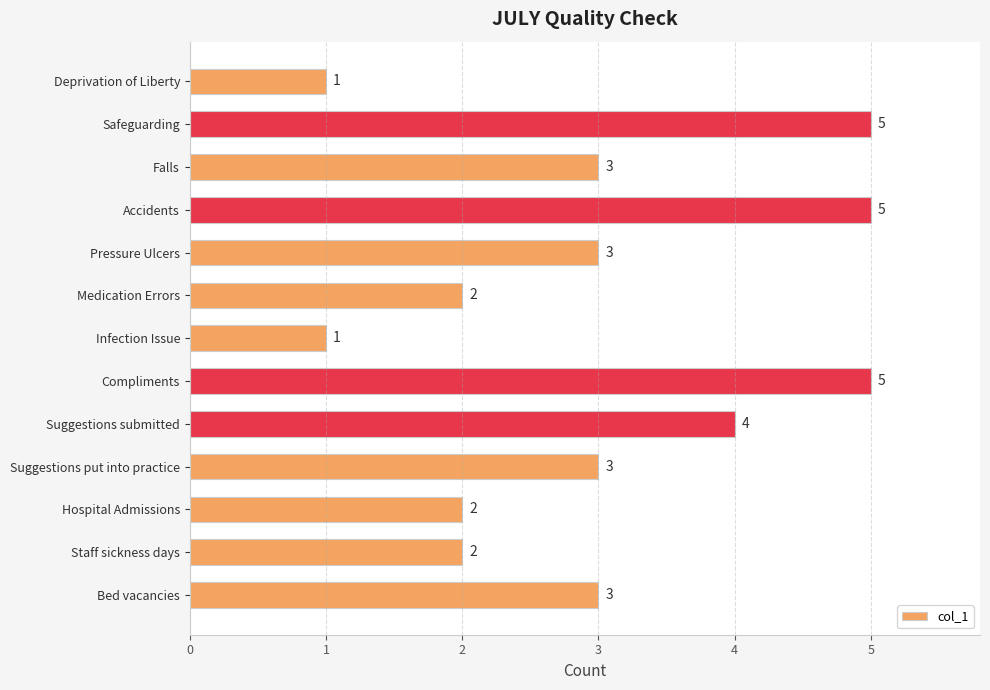

What is the greatest value displayed?

5